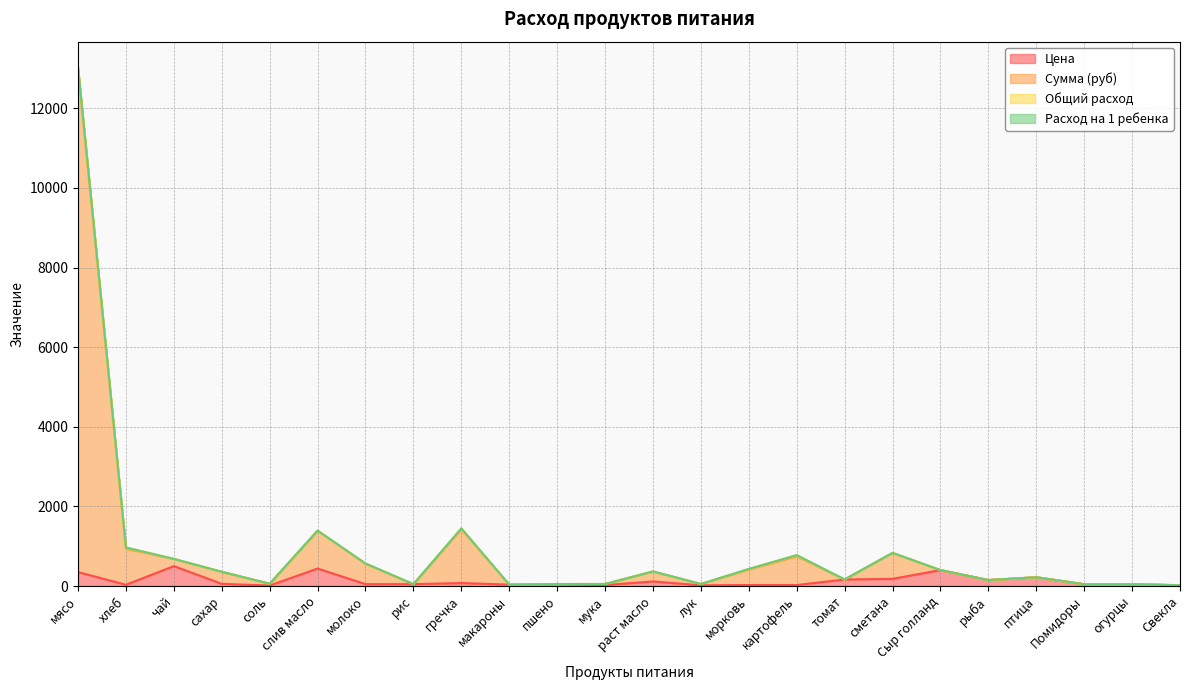

At how many categories does at least one series exceed 5175?

1